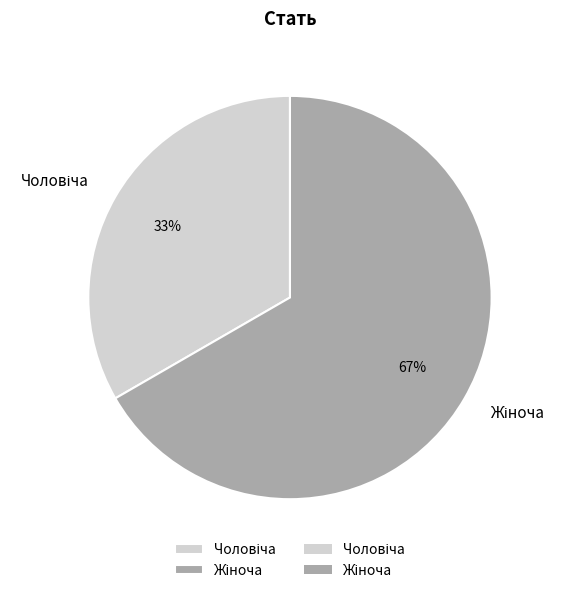

How many slices are in this pie chart?

2